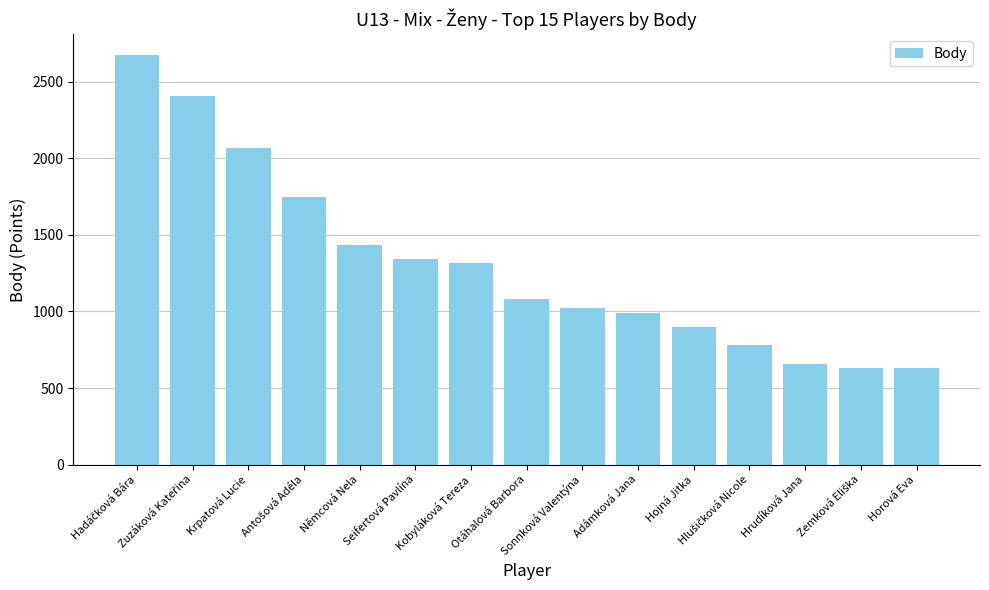

What is the maximum value shown in the chart?

2676